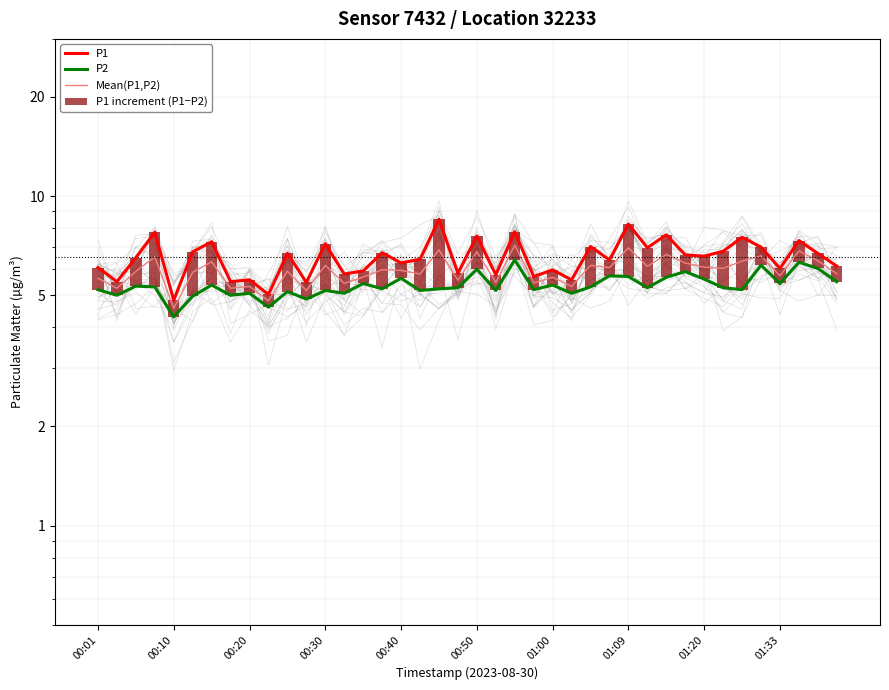

Reading right to left, list all the values displayed in this chart.

P1: 6.1	6.7	7.3	6.0	7.0	7.5	6.8	6.6	6.6	7.6	7.0	8.2	6.4	7.0	5.6	6.0	5.7	7.8	5.8	7.6	5.8	8.5	6.4	6.3	6.7	5.9	5.8	7.2	5.5	6.7	5.0	5.6	5.5	7.3	6.8	4.8	7.8	6.5	5.5	6.1
P2: 5.5	6.0	6.3	5.4	6.2	5.2	5.3	5.6	5.9	5.7	5.3	5.7	5.7	5.3	5.1	5.4	5.2	6.4	5.2	6.0	5.3	5.2	5.2	5.6	5.2	5.4	5.1	5.2	4.9	5.1	4.6	5.1	5.0	5.4	5.0	4.3	5.3	5.3	5.0	5.2
Mean(P1,P2): 5.8	6.4	6.8	5.7	6.6	6.3	6.0	6.1	6.3	6.7	6.1	7.0	6.1	6.2	5.3	5.7	5.5	7.1	5.5	6.8	5.5	6.9	5.8	5.9	6.0	5.7	5.4	6.2	5.2	5.9	4.8	5.3	5.2	6.3	5.9	4.6	6.5	5.9	5.2	5.6
P1 increment (P1−P2): 0.6	0.7	1.0	0.6	0.8	2.3	1.5	1.0	0.7	2.0	1.7	2.5	0.7	1.7	0.5	0.6	0.5	1.4	0.6	1.6	0.6	3.3	1.3	0.6	1.5	0.5	0.7	2.0	0.6	1.6	0.4	0.5	0.5	1.9	1.8	0.5	2.5	1.2	0.5	0.9